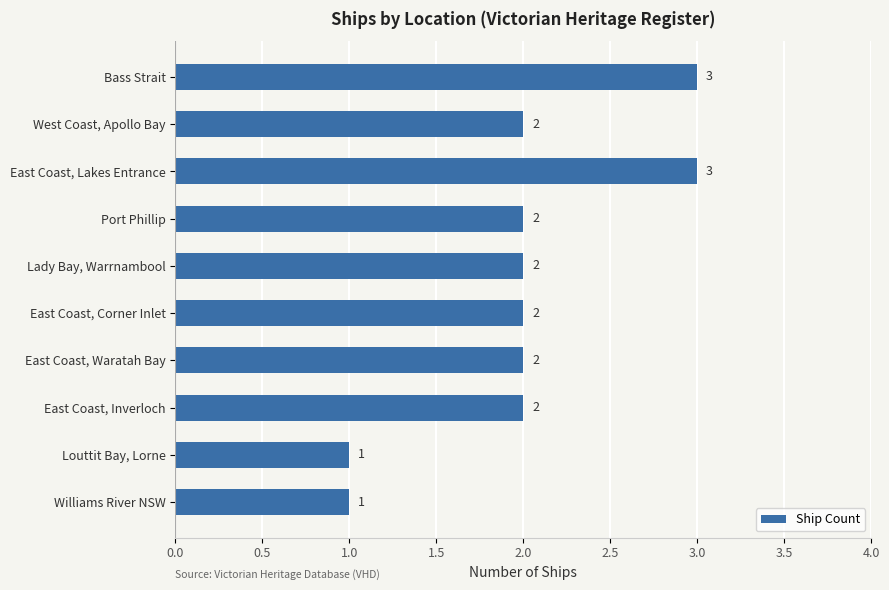

What is the value of the 1st bar from the top?

3